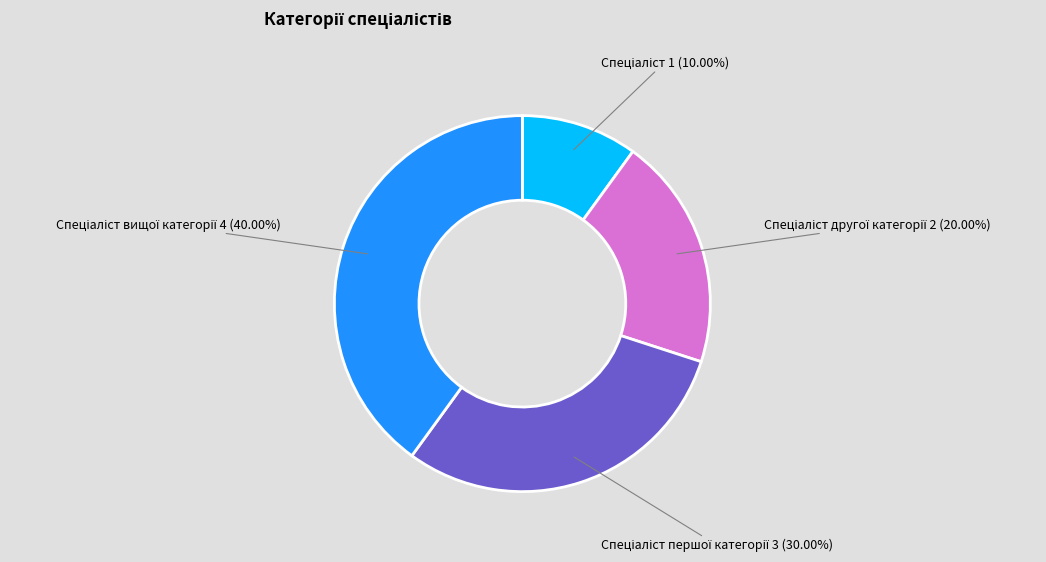

Does any single category account for the majority?

No